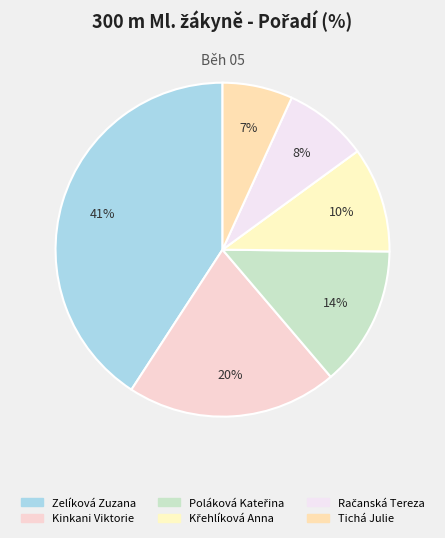

Which category has the smallest portion of the pie?

Tichá Julie